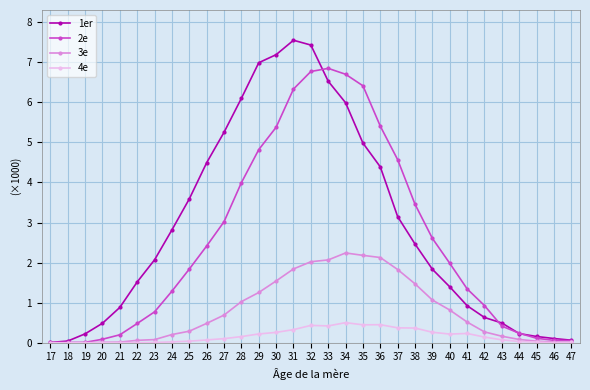

What is the greatest value displayed?

7.6